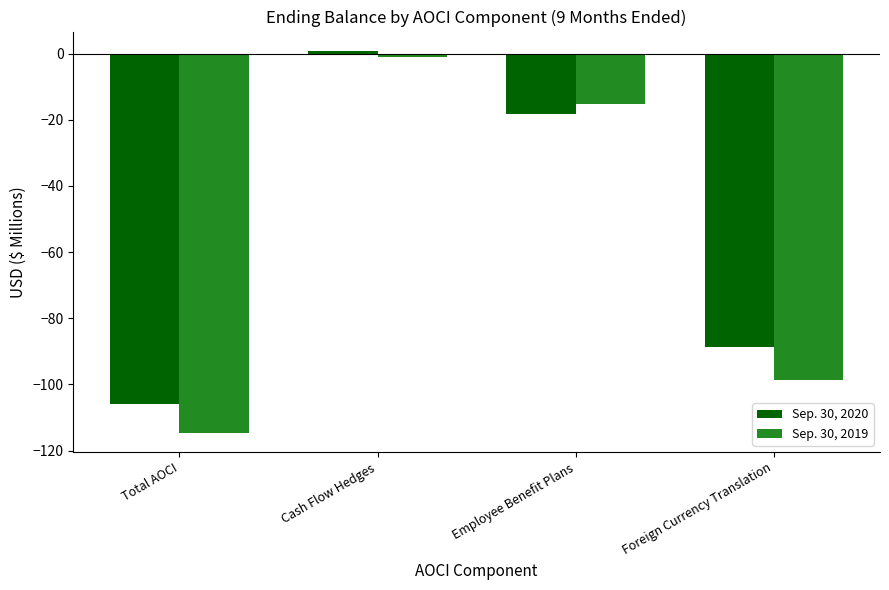

Between Total AOCI and Foreign Currency Translation, which series saw the biggest shift?

Sep. 30, 2020